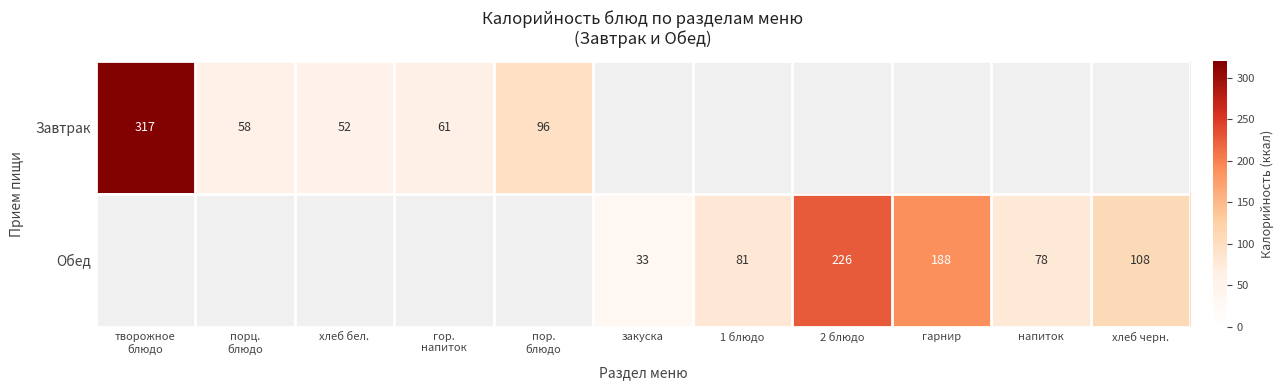

True or false: Обед has a value of 94 at гарнир.

False